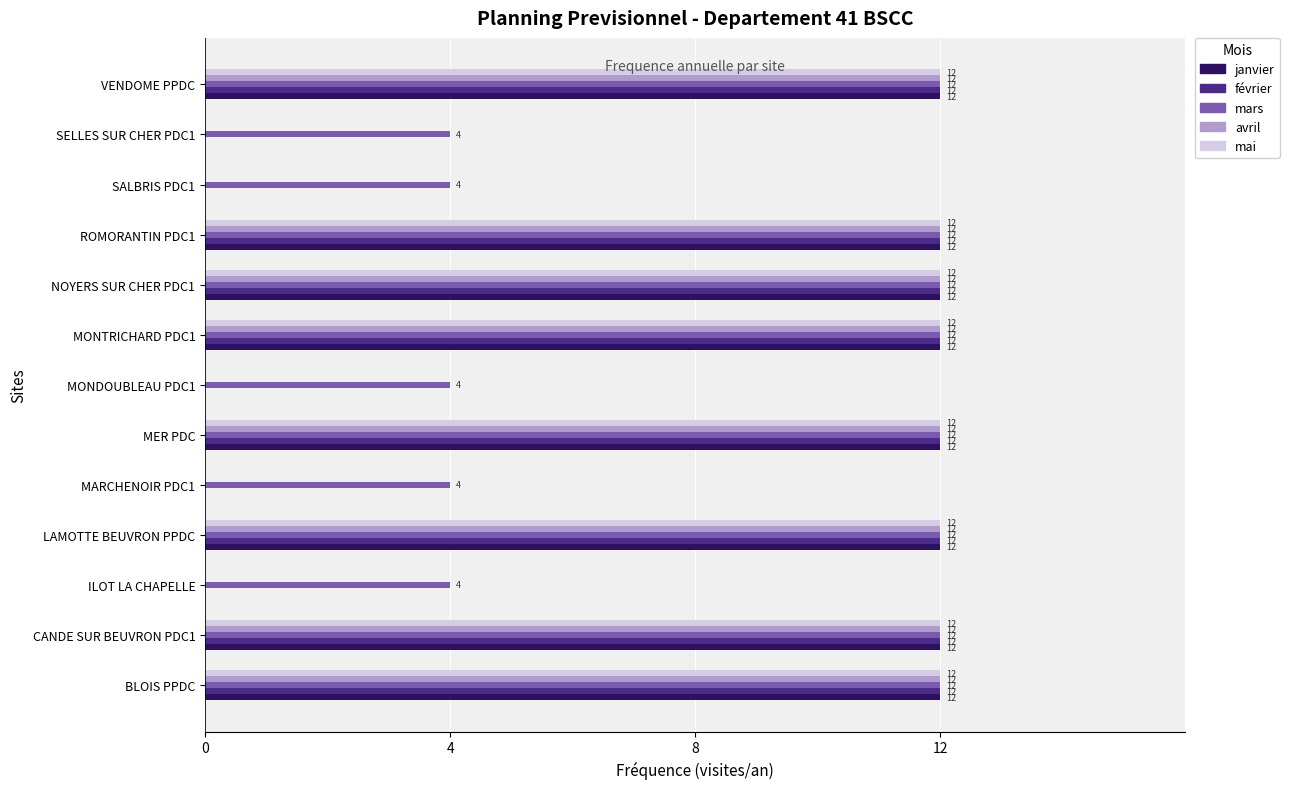

Count the number of categories in the chart.

13